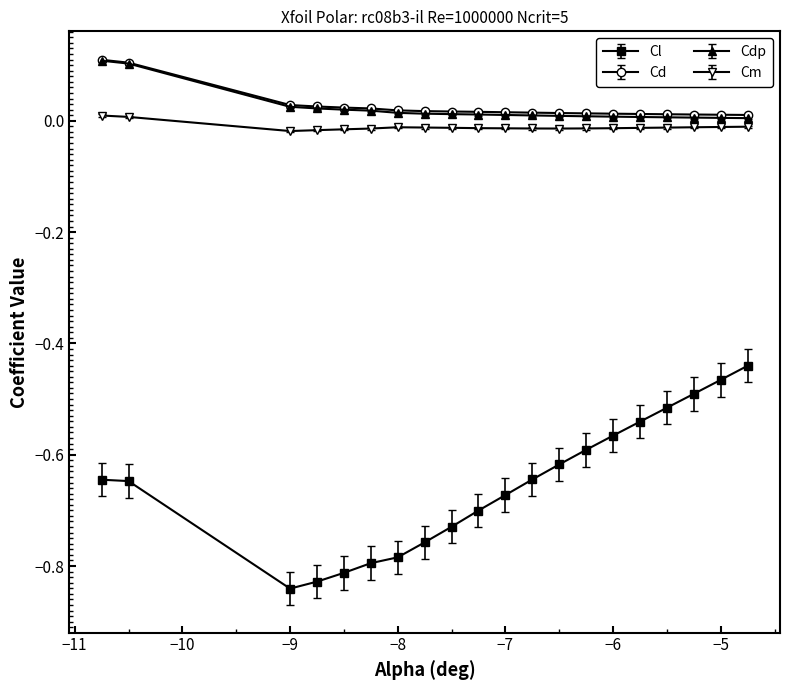

Which series has the largest range (max minus min)?

Cl